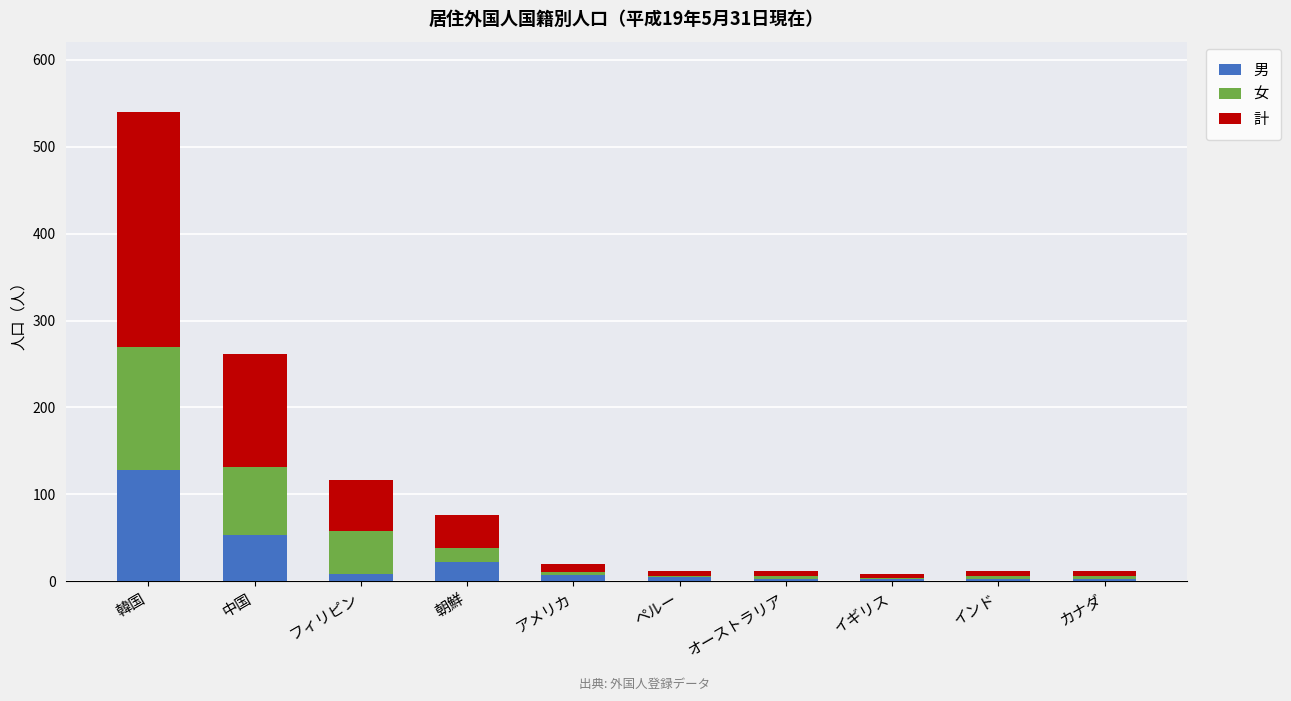

Where is 男 nearest to the value 65?

中国